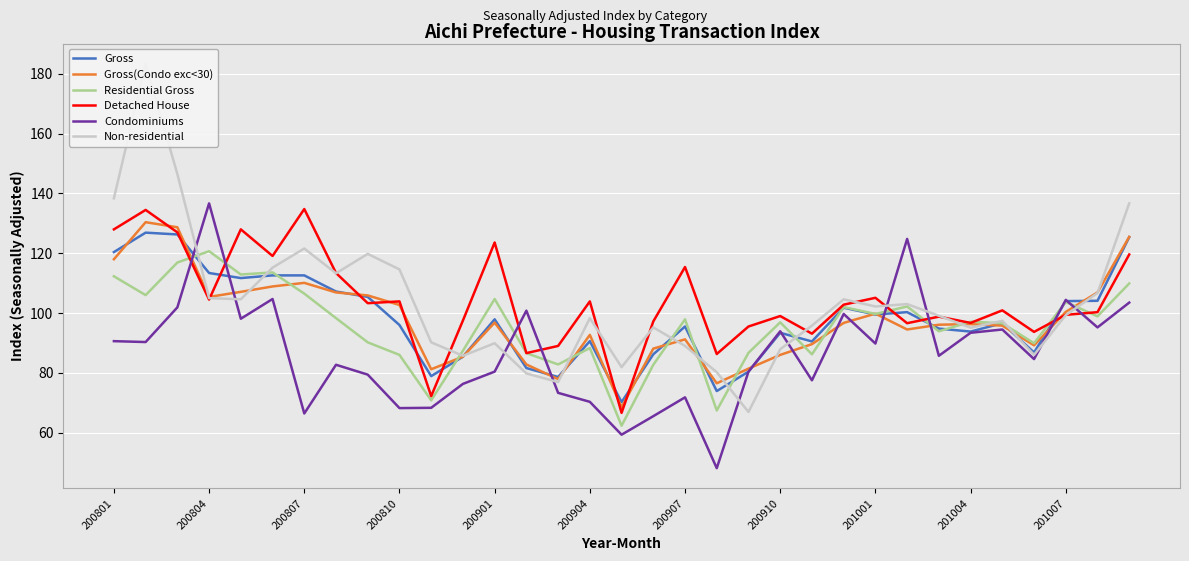

Reading left to right, what are all the values shown in this chart?

Gross: 120.4	126.9	126.3	113.4	111.7	112.6	112.6	107.2	105.4	96.0	78.9	85.4	97.9	81.6	78.6	90.6	70.2	86.2	95.5	73.9	80.4	93.4	90.5	101.8	99.5	100.3	94.8	93.8	96.6	86.8	104.0	104.1	125.4
Gross(Condo exc<30): 118.0	130.4	128.7	105.4	107.1	108.9	110.1	106.9	105.9	102.7	81.2	85.4	96.8	82.8	77.9	92.7	68.5	88.1	91.2	76.5	81.4	86.0	89.6	96.7	99.8	94.5	96.1	96.3	95.8	89.2	100.4	106.9	125.5
Residential Gross: 112.3	106.0	116.9	120.7	112.9	113.6	106.5	98.3	90.2	86.0	70.8	87.4	104.7	86.6	82.8	88.3	62.3	82.7	97.9	67.4	86.7	96.9	86.2	102.0	99.7	102.2	93.9	97.1	96.6	89.9	103.7	98.9	109.9
Detached House: 128.0	134.5	127.0	104.5	128.0	119.1	134.8	113.4	103.3	103.9	72.2	97.5	123.6	86.6	89.0	103.9	66.6	97.2	115.4	86.3	95.5	99.0	93.1	102.8	105.1	96.6	98.8	96.7	100.9	93.7	99.4	100.3	119.6
Condominiums: 90.6	90.3	101.9	136.7	98.1	104.7	66.4	82.7	79.4	68.2	68.3	76.3	80.4	100.8	73.3	70.3	59.3	65.5	71.8	48.1	80.4	93.9	77.5	99.7	89.8	124.8	85.7	93.4	94.5	84.6	104.4	95.2	103.5
Non-residential: 138.4	183.4	146.5	105.0	104.6	115.2	121.6	113.3	119.8	114.6	90.2	85.7	89.9	79.8	76.9	98.3	81.9	95.2	89.0	80.2	66.9	87.9	95.8	104.6	102.2	103.0	99.1	95.1	97.4	86.0	99.3	106.7	136.7